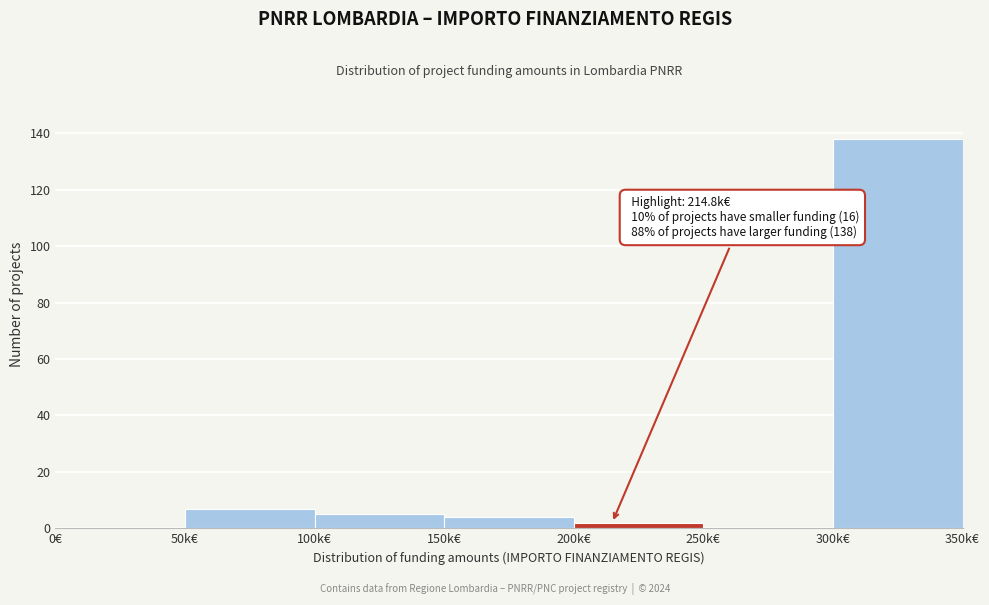

Reading left to right, extract all data points from this chart.

0€=0	50k€=7	100k€=5	150k€=4	200k€=2	250k€=0	300k€=138